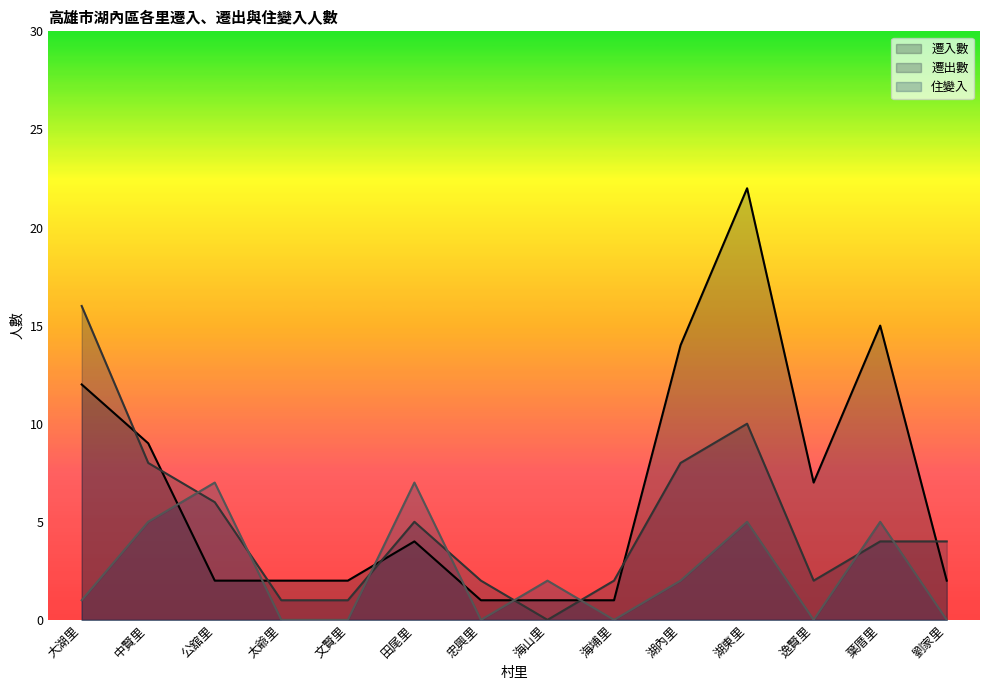

Reading left to right, transcribe all the data shown in this chart.

遷入數: 大湖里=12	中賢里=9	公舘里=2	太爺里=2	文賢里=2	田尾里=4	忠興里=1	海山里=1	海埔里=1	湖內里=14	湖東里=22	逸賢里=7	葉厝里=15	劉家里=2
遷出數: 大湖里=16	中賢里=8	公舘里=6	太爺里=1	文賢里=1	田尾里=5	忠興里=2	海山里=0	海埔里=2	湖內里=8	湖東里=10	逸賢里=2	葉厝里=4	劉家里=4
住變入: 大湖里=1	中賢里=5	公舘里=7	太爺里=0	文賢里=0	田尾里=7	忠興里=0	海山里=2	海埔里=0	湖內里=2	湖東里=5	逸賢里=0	葉厝里=5	劉家里=0